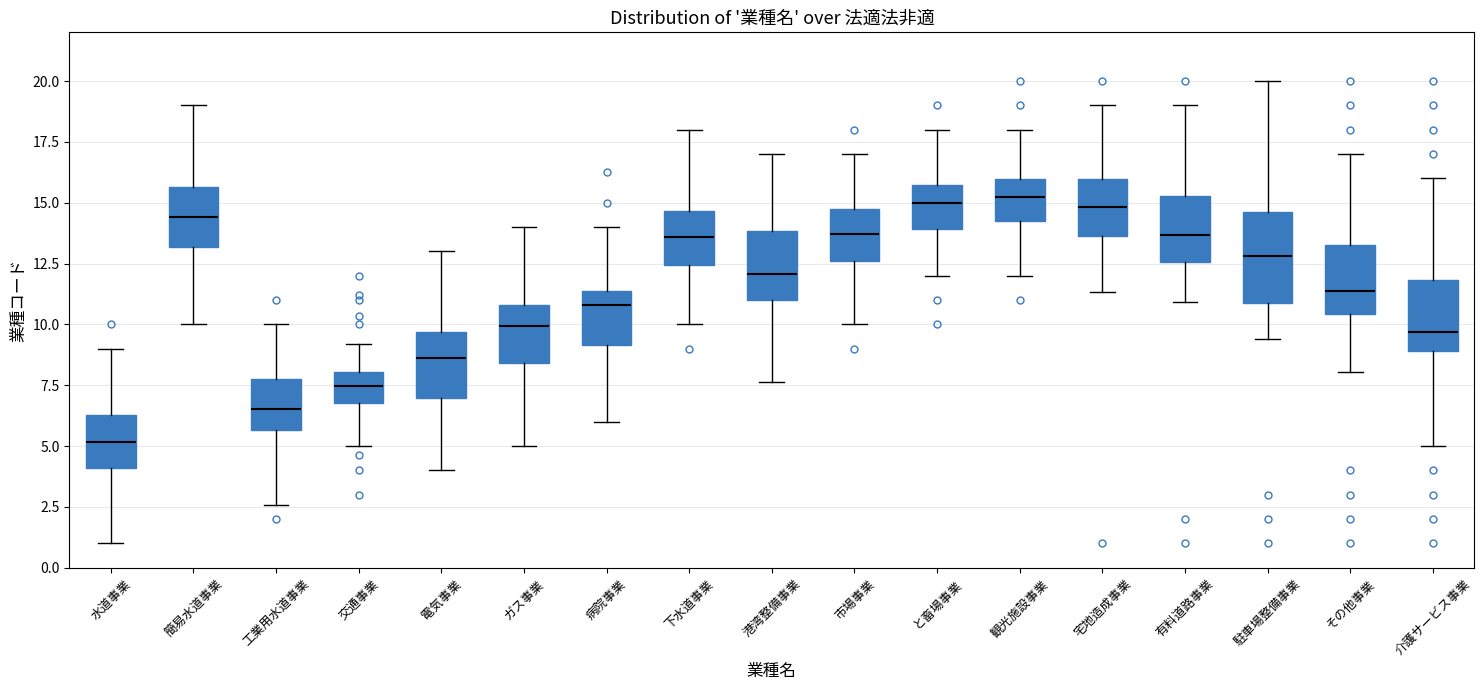

Reading left to right, read every box against the y-axis: the position of its median line, the range the box covers, and the ends of its whiskers. The values are not printed on the chart, so give them approximately, as read against the axis.

水道事業: median 5.0, box 4.0 to 6.5, whiskers 1.0 to 9.0
簡易水道事業: median 14.5, box 13.0 to 15.5, whiskers 10.0 to 19.0
工業用水道事業: median 6.5, box 5.5 to 8.0, whiskers 2.5 to 10.0
交通事業: median 7.5, box 7.0 to 8.0, whiskers 5.0 to 9.0
電気事業: median 8.5, box 7.0 to 9.5, whiskers 4.0 to 13.0
ガス事業: median 10.0, box 8.5 to 11.0, whiskers 5.0 to 14.0
病院事業: median 11.0, box 9.0 to 11.5, whiskers 6.0 to 14.0
下水道事業: median 13.5, box 12.5 to 14.5, whiskers 10.0 to 18.0
港湾整備事業: median 12.0, box 11.0 to 14.0, whiskers 7.5 to 17.0
市場事業: median 13.5, box 12.5 to 14.5, whiskers 10.0 to 17.0
と畜場事業: median 15.0, box 14.0 to 15.5, whiskers 12.0 to 18.0
観光施設事業: median 15.0, box 14.5 to 16.0, whiskers 12.0 to 18.0
宅地造成事業: median 15.0, box 13.5 to 16.0, whiskers 11.5 to 19.0
有料道路事業: median 13.5, box 12.5 to 15.5, whiskers 11.0 to 19.0
駐車場整備事業: median 13.0, box 11.0 to 14.5, whiskers 9.5 to 20.0
その他事業: median 11.5, box 10.5 to 13.5, whiskers 8.0 to 17.0
介護サービス事業: median 9.5, box 9.0 to 12.0, whiskers 5.0 to 16.0